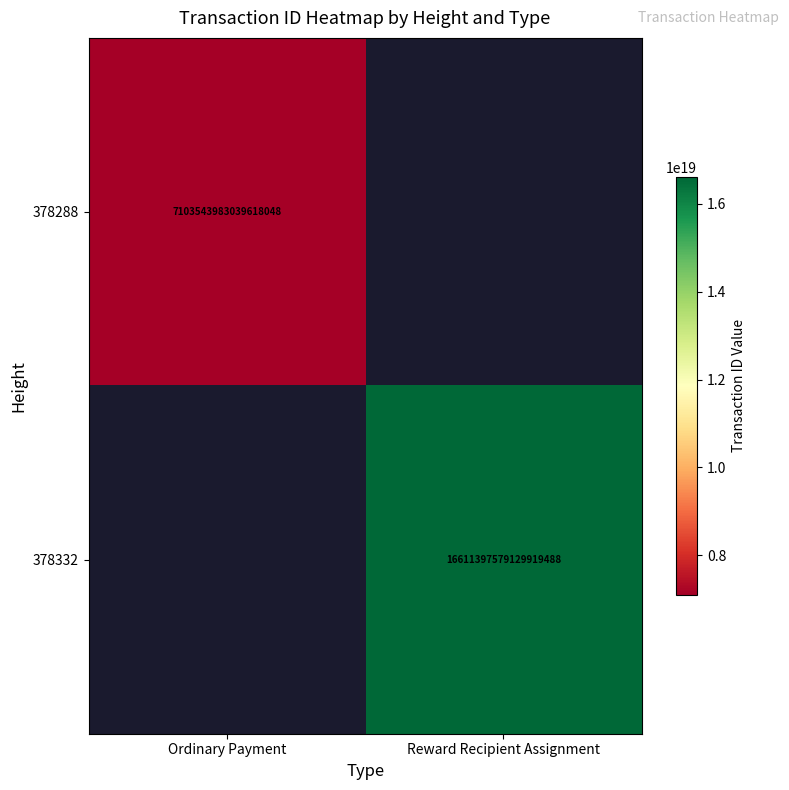

At how many categories does at least one series exceed 11902405950070390784?

1